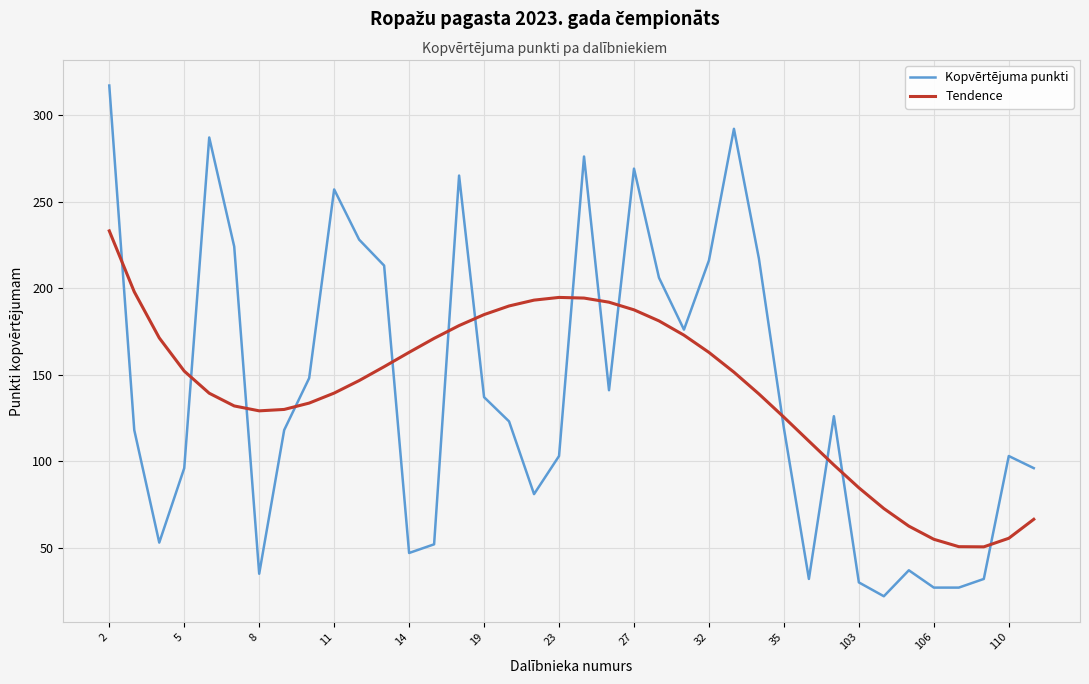

What is the smallest value displayed?

22.0